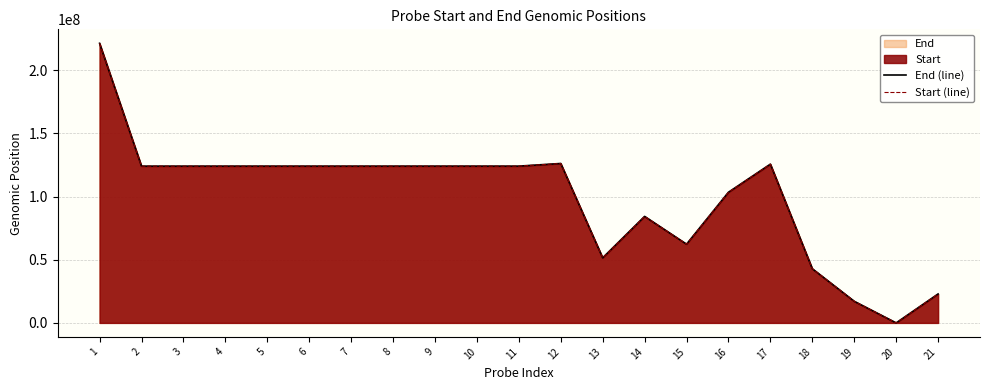

How many categories are shown in the chart?

21